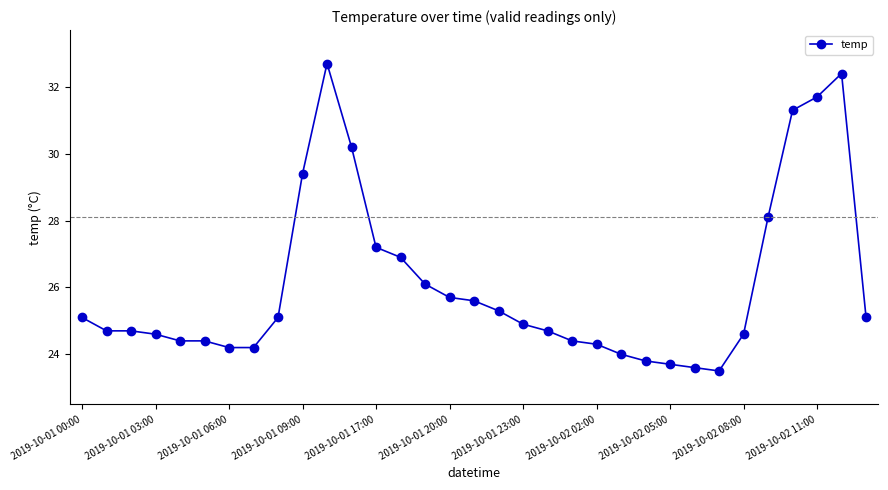

What is the value of the 10th point from the left?

29.4